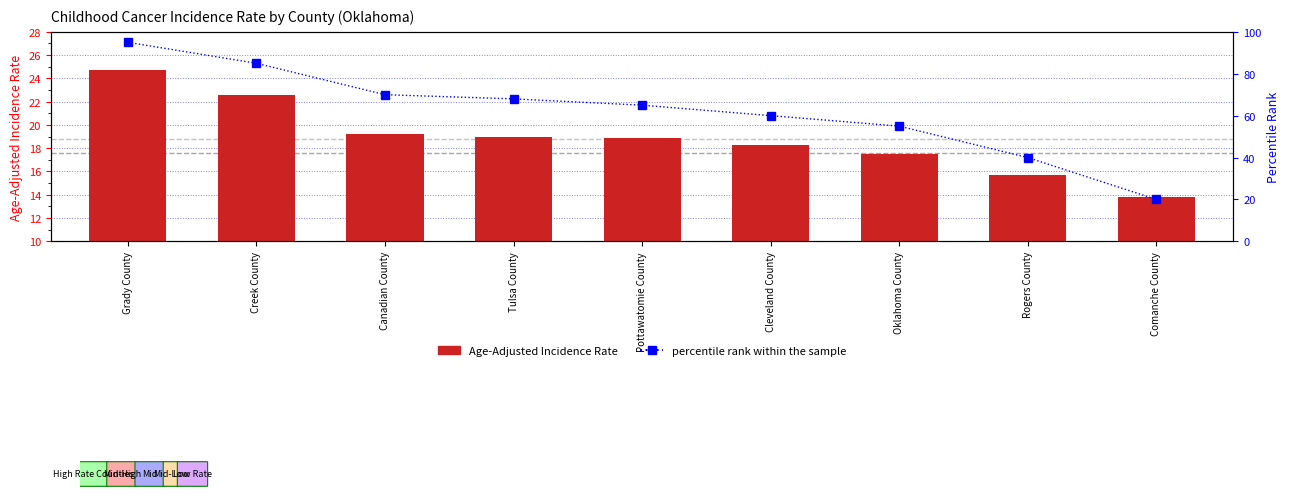

What is the label of the 2nd bar from the left?

Creek County